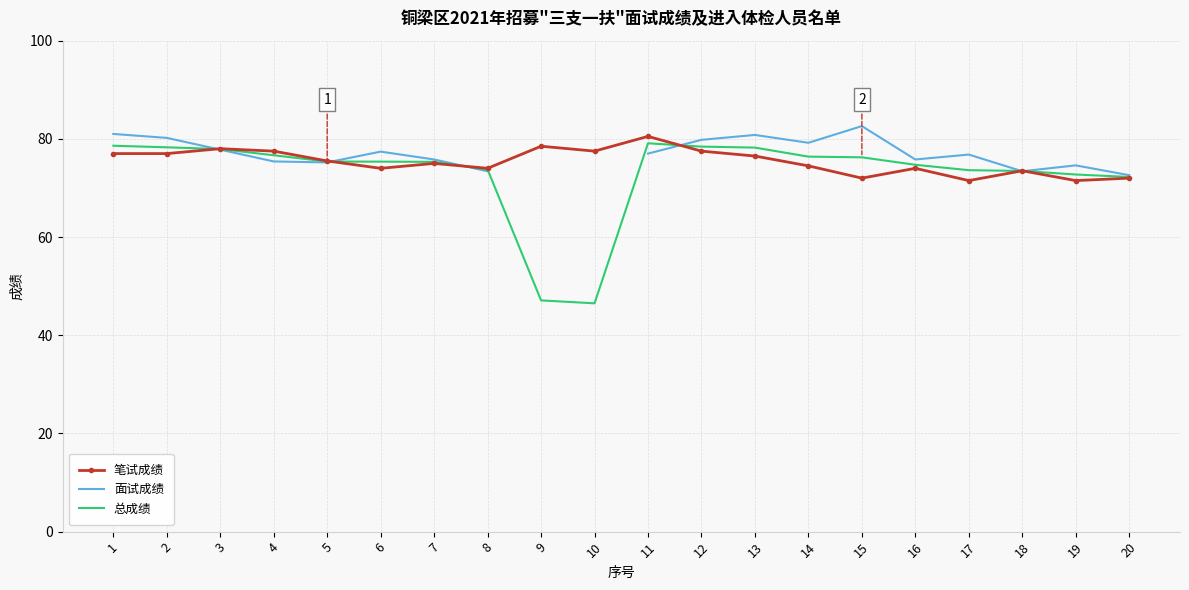

Is it true that 总成绩 equals 127.3 at 15?

False